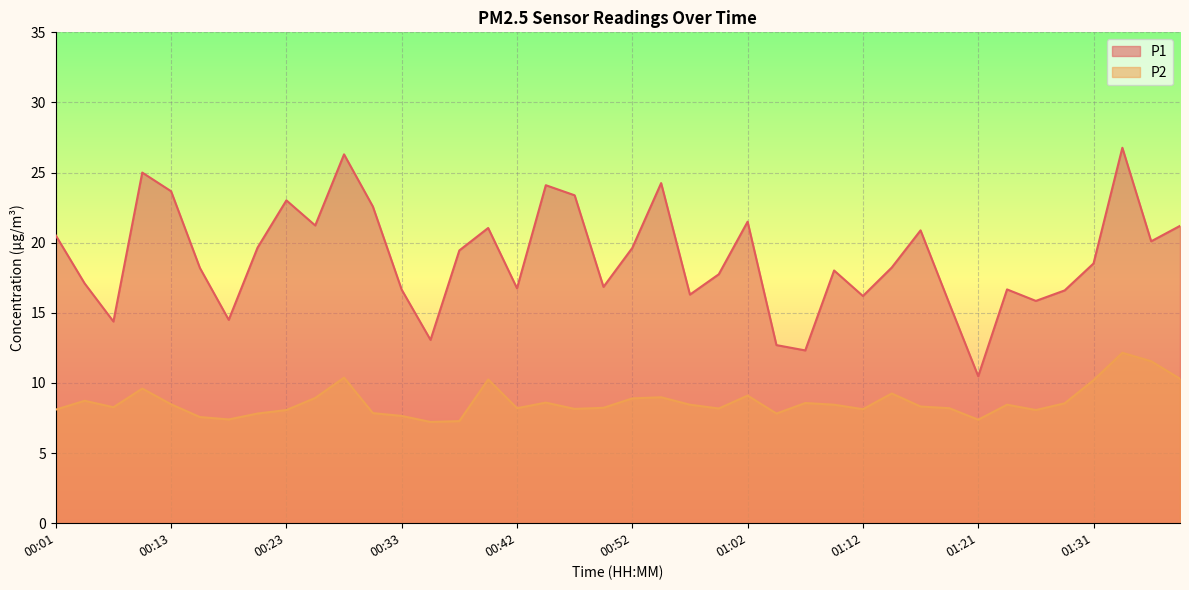

What is the total value across all series at 01:09?

26.5